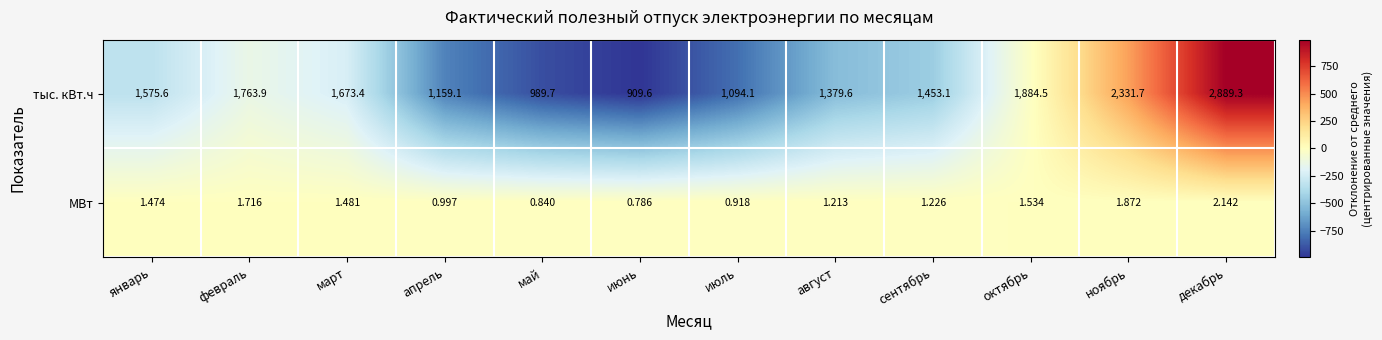

List the series in order of their peak value, highest first.

тыс. кВт.ч, МВт